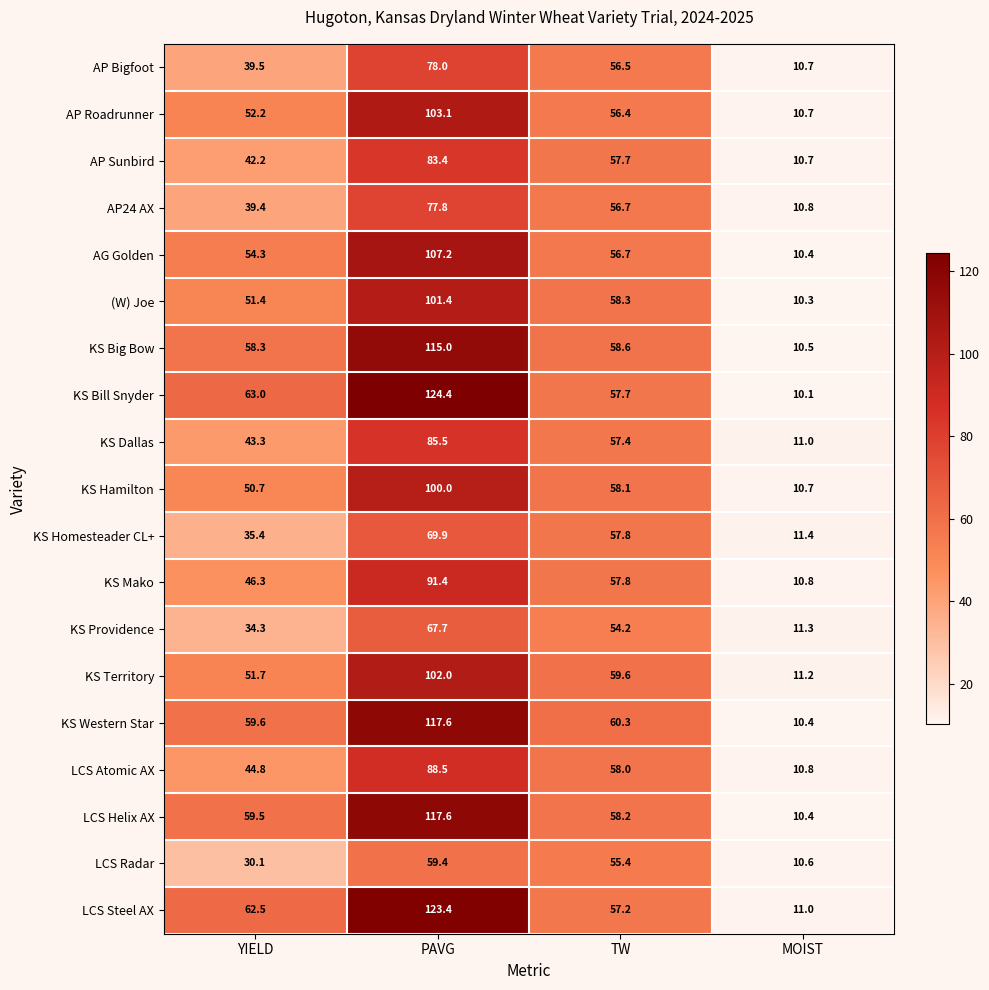

How many series are shown in this chart?

19